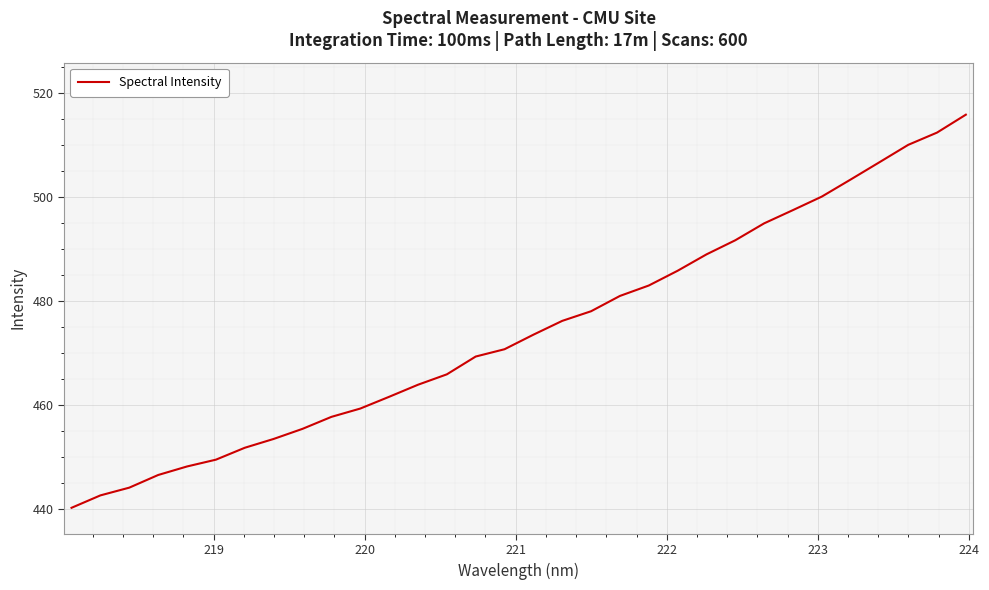

What is the minimum value shown in the chart?

440.3